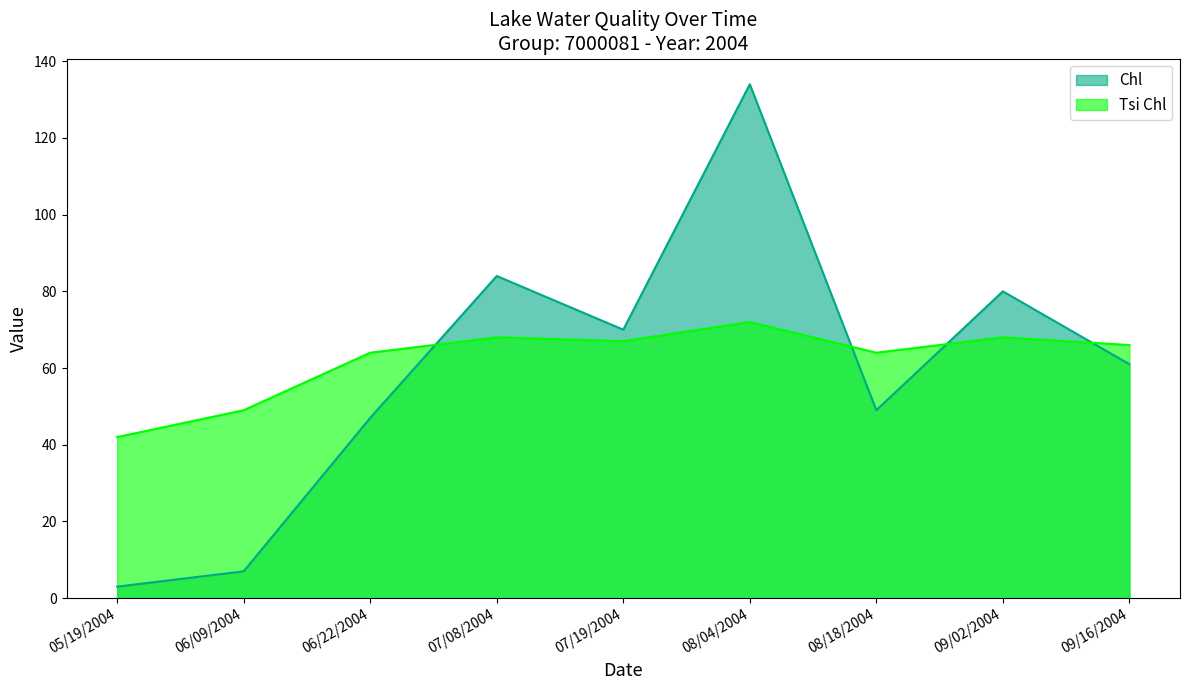

Between which two adjacent categories do Tsi Chl and Chl first intersect?

06/22/2004 and 07/08/2004